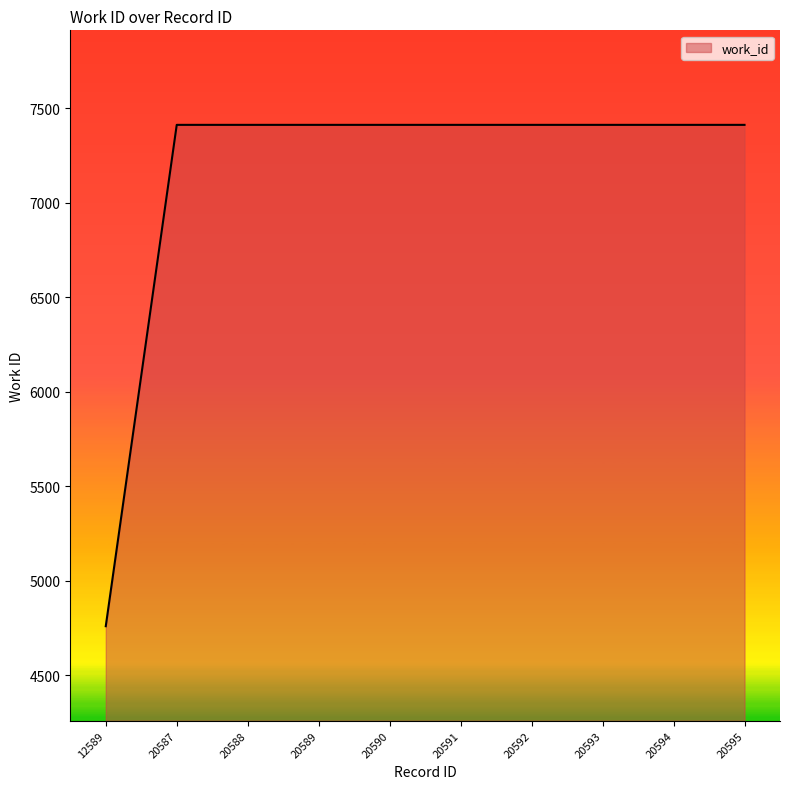

Is it true that the value at 20594 is 4273?

False